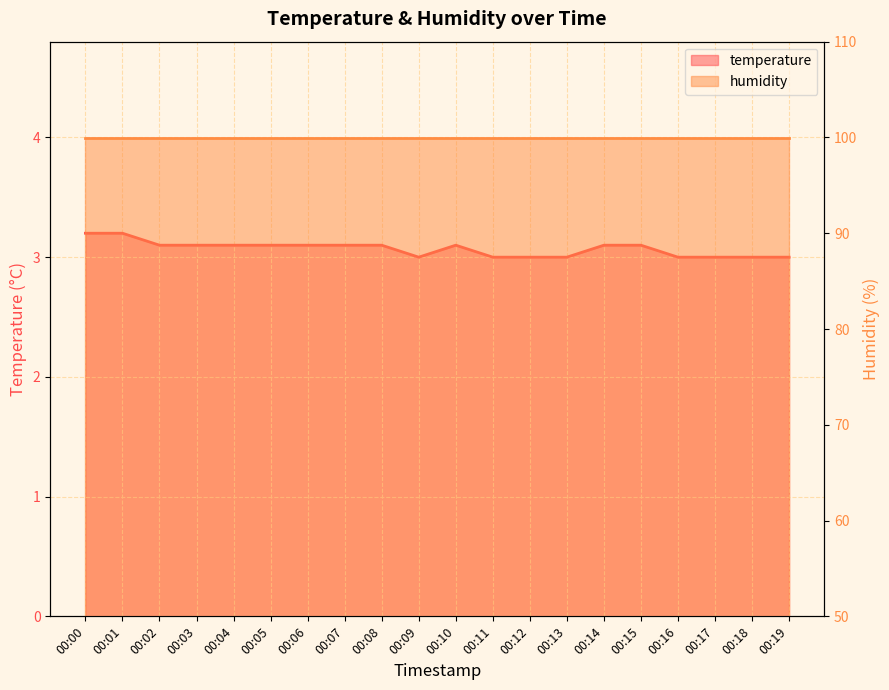

At which category does the data reach its first local valley?

00:09